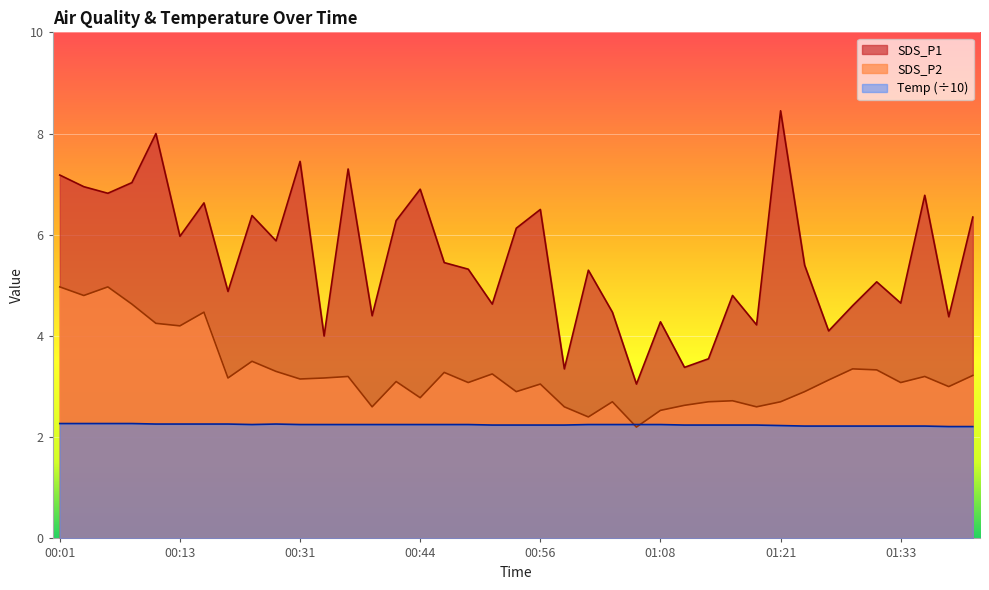

Reading left to right, transcribe all the data shown in this chart.

SDS_P1: 00:01=7.2	00:04=7.0	00:06=6.8	00:08=7.0	00:11=8.0	00:13=6.0	00:16=6.6	00:24=4.9	00:27=6.4	00:29=5.9	00:31=7.5	00:34=4.0	00:36=7.3	00:39=4.4	00:41=6.3	00:44=6.9	00:46=5.5	00:48=5.3	00:51=4.6	00:53=6.1	00:56=6.5	00:58=3.4	01:01=5.3	01:03=4.5	01:06=3.0	01:08=4.3	01:11=3.4	01:13=3.5	01:16=4.8	01:18=4.2	01:21=8.4	01:23=5.4	01:26=4.1	01:28=4.6	01:31=5.1	01:33=4.7	01:36=6.8	01:38=4.4	01:41=6.3
SDS_P2: 00:01=5.0	00:04=4.8	00:06=5.0	00:08=4.6	00:11=4.2	00:13=4.2	00:16=4.5	00:24=3.2	00:27=3.5	00:29=3.3	00:31=3.1	00:34=3.2	00:36=3.2	00:39=2.6	00:41=3.1	00:44=2.8	00:46=3.3	00:48=3.1	00:51=3.2	00:53=2.9	00:56=3.0	00:58=2.6	01:01=2.4	01:03=2.7	01:06=2.2	01:08=2.5	01:11=2.6	01:13=2.7	01:16=2.7	01:18=2.6	01:21=2.7	01:23=2.9	01:26=3.1	01:28=3.4	01:31=3.3	01:33=3.1	01:36=3.2	01:38=3.0	01:41=3.2
Temp: 00:01=2.3	00:04=2.3	00:06=2.3	00:08=2.3	00:11=2.3	00:13=2.3	00:16=2.3	00:24=2.3	00:27=2.2	00:29=2.3	00:31=2.2	00:34=2.2	00:36=2.2	00:39=2.2	00:41=2.2	00:44=2.2	00:46=2.2	00:48=2.2	00:51=2.2	00:53=2.2	00:56=2.2	00:58=2.2	01:01=2.2	01:03=2.2	01:06=2.2	01:08=2.2	01:11=2.2	01:13=2.2	01:16=2.2	01:18=2.2	01:21=2.2	01:23=2.2	01:26=2.2	01:28=2.2	01:31=2.2	01:33=2.2	01:36=2.2	01:38=2.2	01:41=2.2